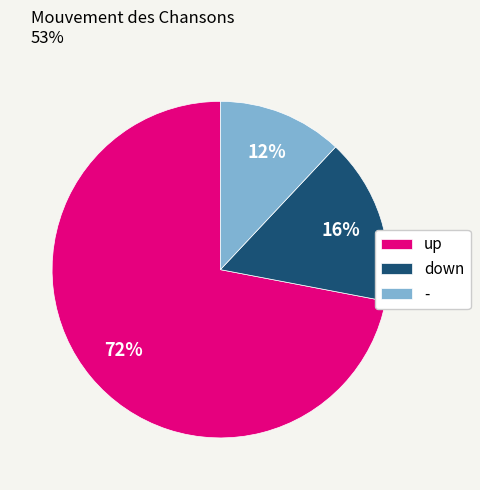

Which slice is the smallest?

-